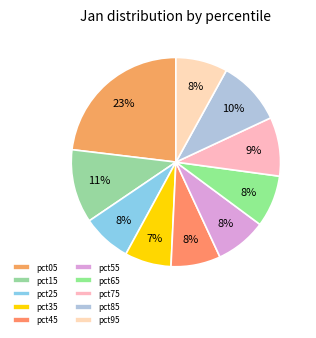

Do pct85 and pct95 together represent more than half of the pie?

No